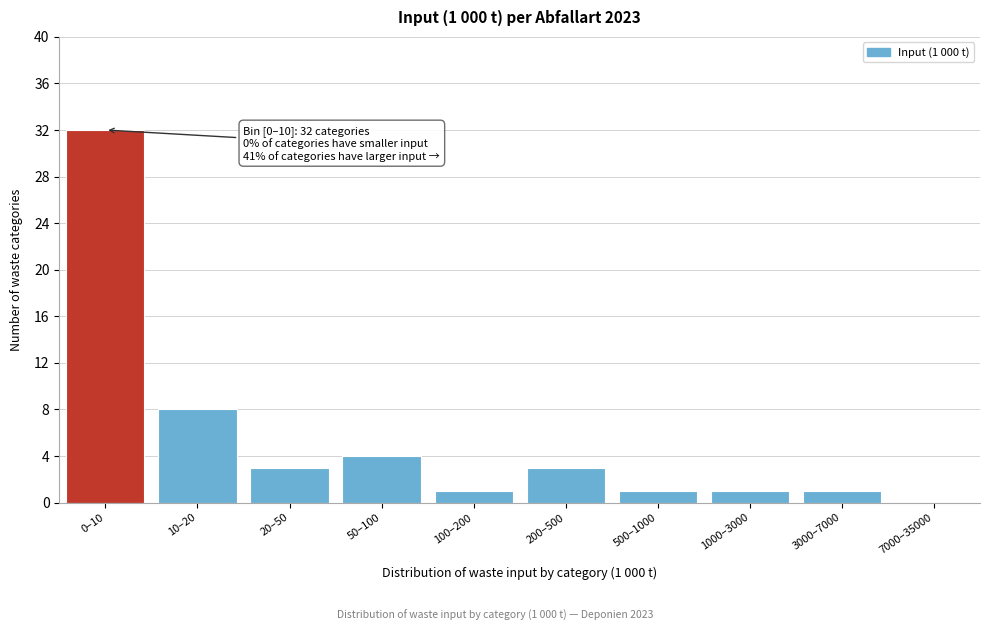

Reading left to right, list all the values displayed in this chart.

0–10=32	10–20=8	20–50=3	50–100=4	100–200=1	200–500=3	500–1000=1	1000–3000=1	3000–7000=1	7000–35000=0